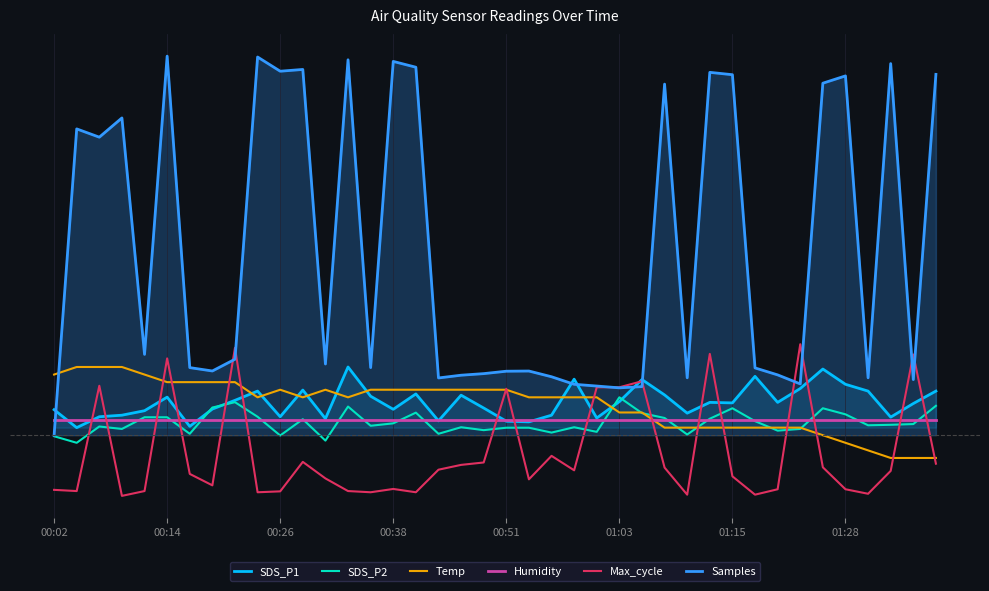

What is the maximum value for Samples?

5.0